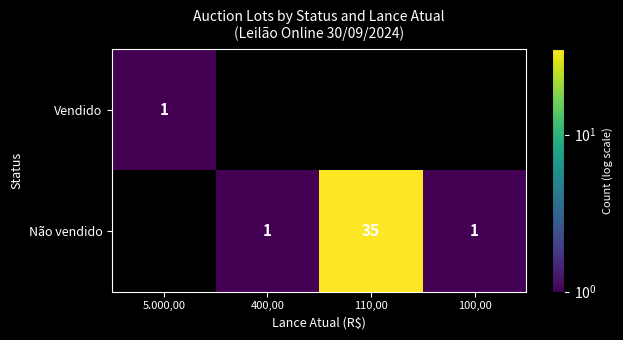

At which category is the sum across all series the highest?

110,00